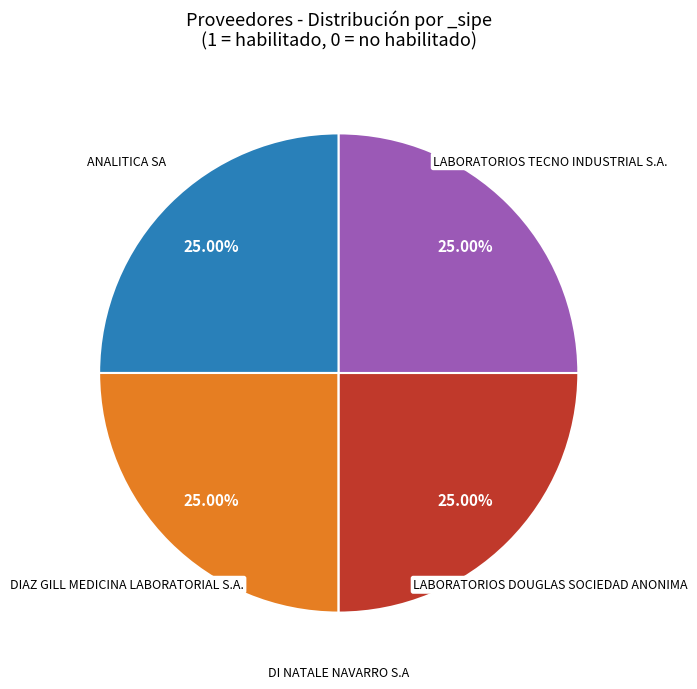

Does any single category account for the majority?

No